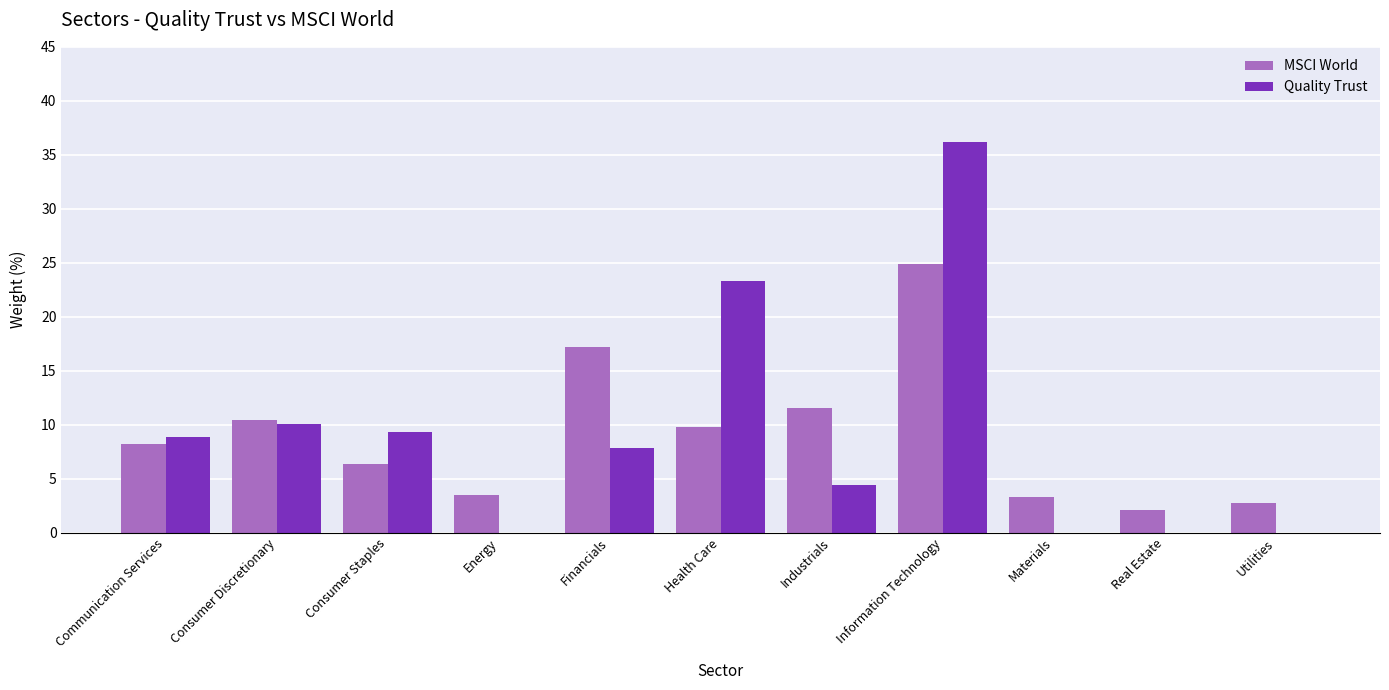

At which label does MSCI World reach its peak?

Information Technology